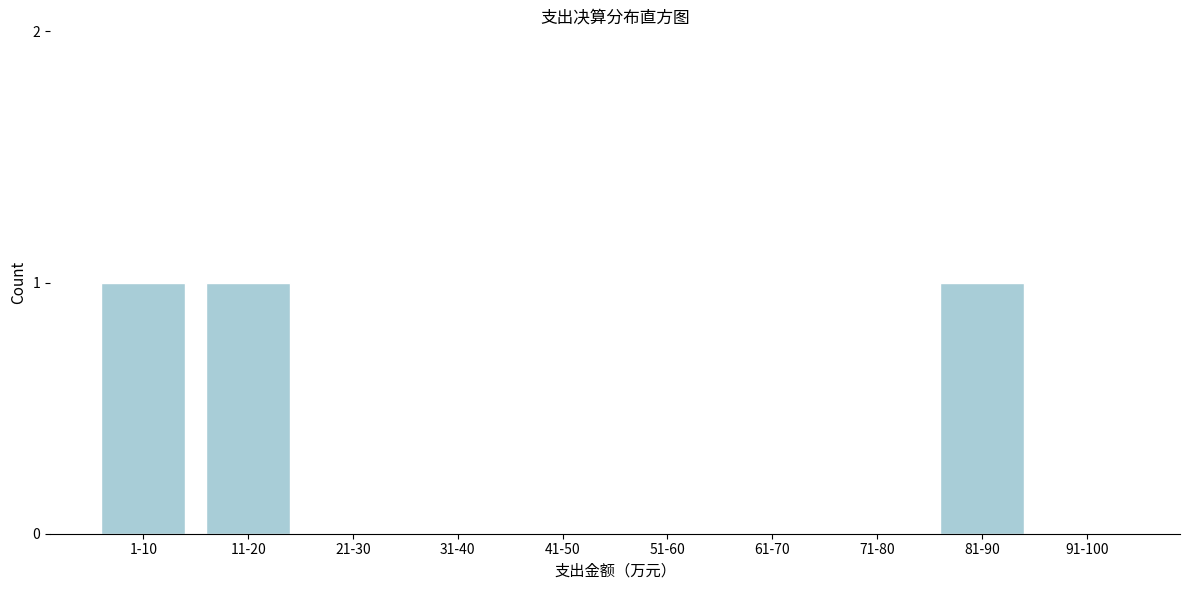

Reading left to right, extract all data points from this chart.

1-10=1	11-20=1	21-30=0	31-40=0	41-50=0	51-60=0	61-70=0	71-80=0	81-90=1	91-100=0